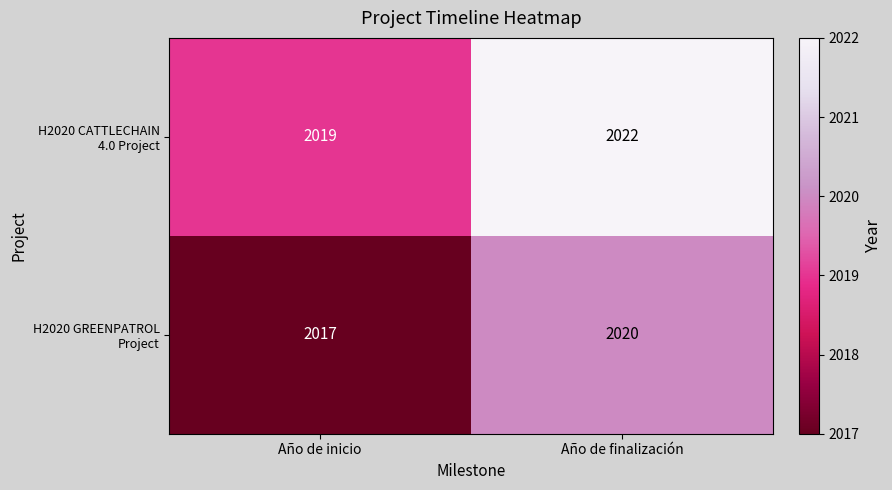

At which category is the sum across all series the highest?

Año de finalización